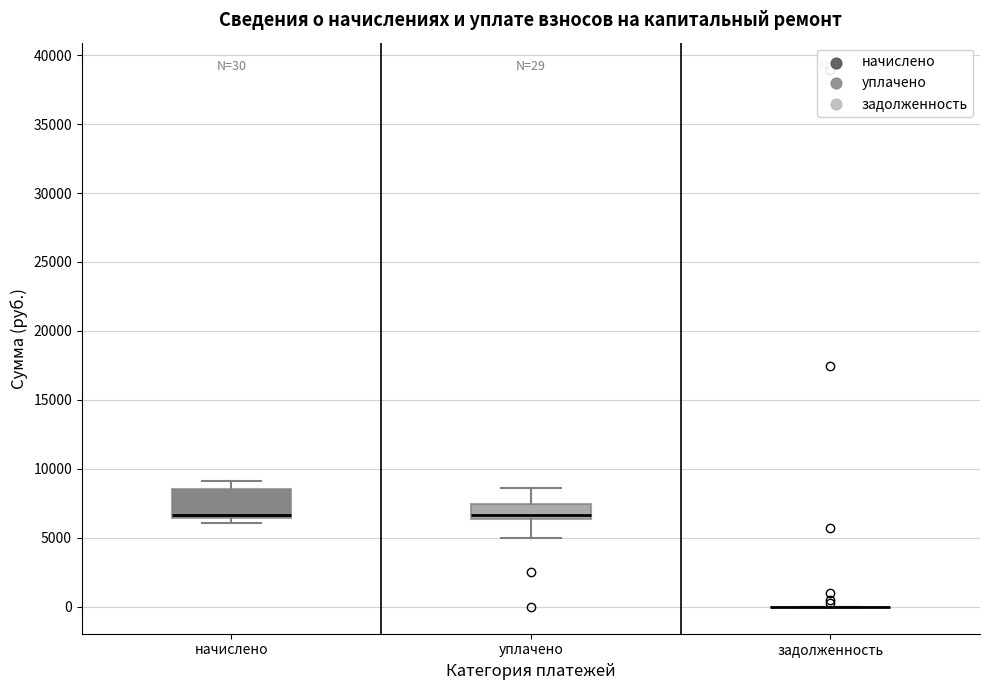

Comparing the boxes themselves (not the whiskers), which one is the tallest?

начислено